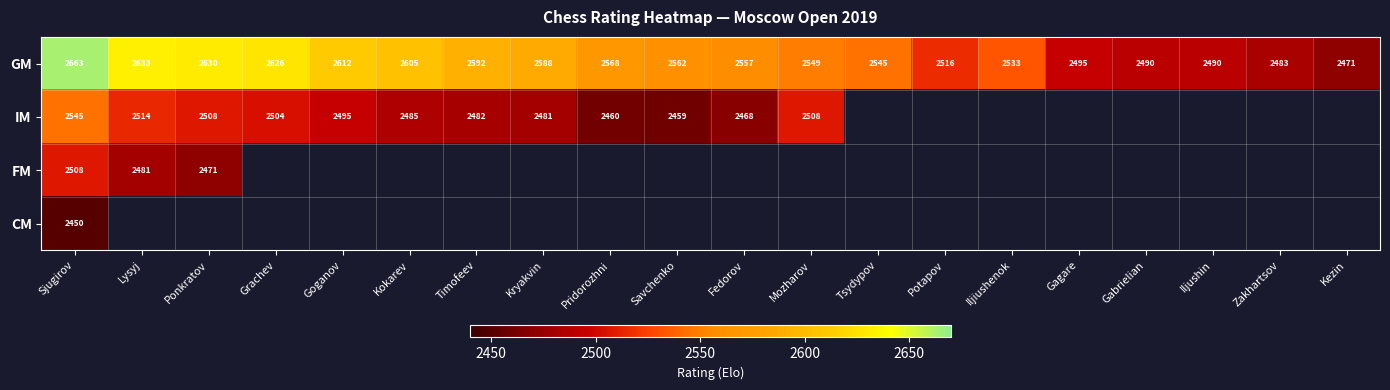

What is the difference between the GM values at Timofeev and Iljushin?

102